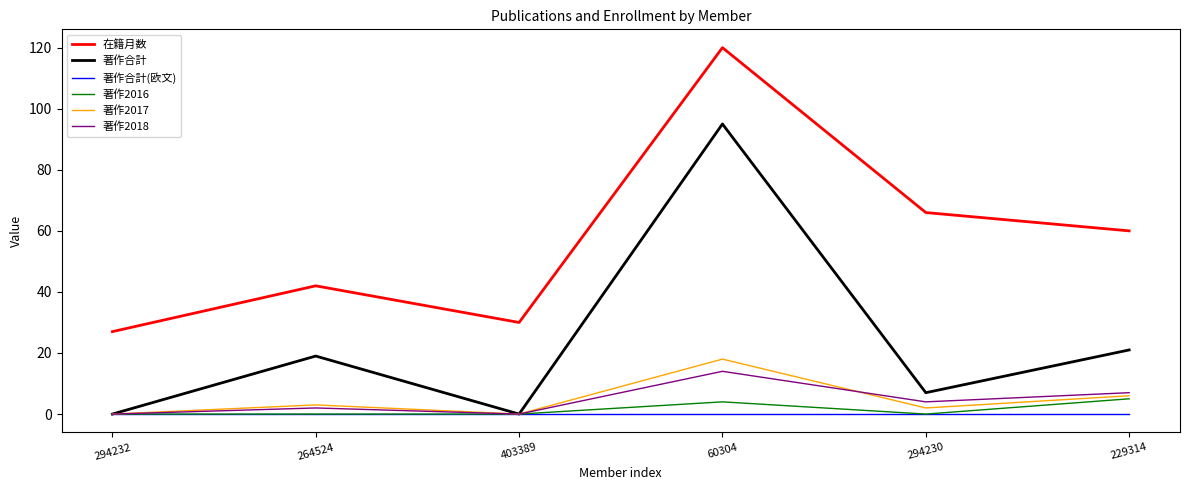

What is the difference between the maximum and minimum values in the 著作2017 series?

18